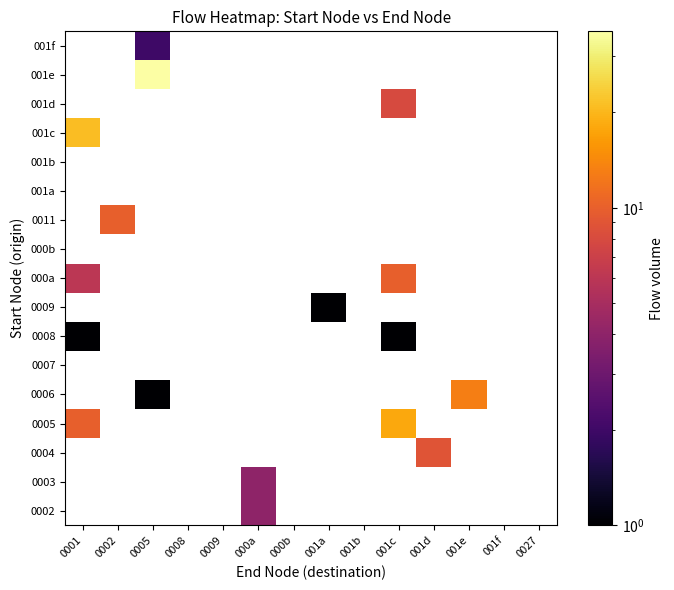

What is the maximum value shown in the chart?

36.0